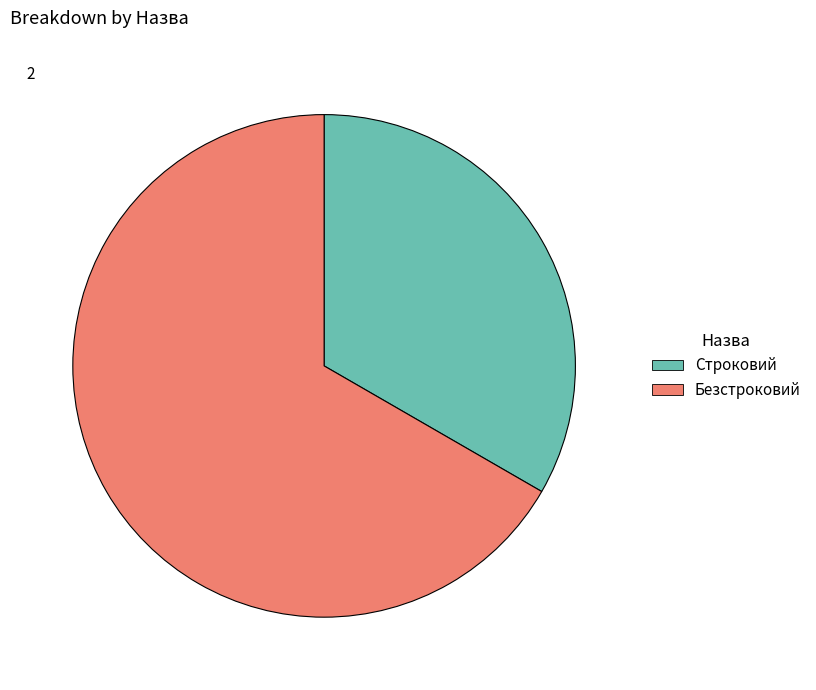

Is it true that Безстроковий is 79% of the pie?

False